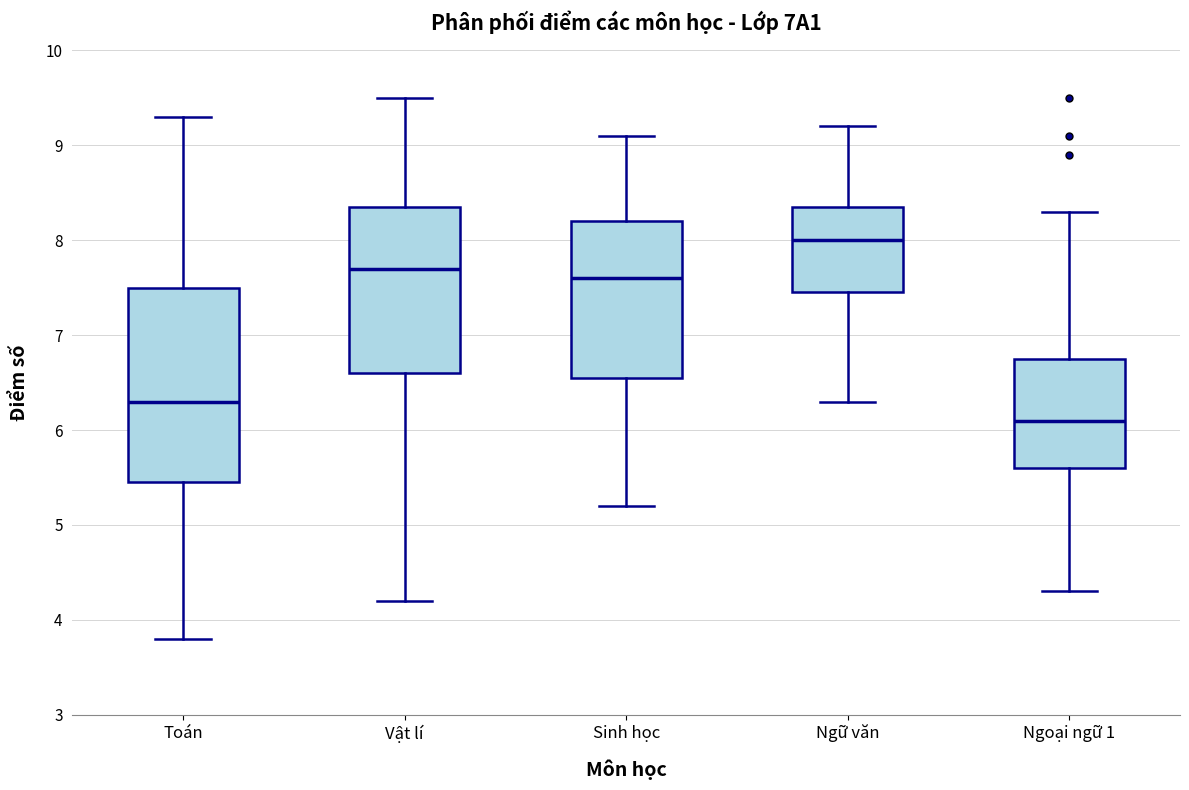

Reading left to right, read every box against the y-axis: the position of its median line, the range the box covers, and the ends of its whiskers. The values are not printed on the chart, so give them approximately, as read against the axis.

Toán: median 6.3, box 5.5 to 7.5, whiskers 3.8 to 9.3
Vật lí: median 7.7, box 6.6 to 8.4, whiskers 4.2 to 9.5
Sinh học: median 7.6, box 6.6 to 8.2, whiskers 5.2 to 9.1
Ngữ văn: median 8.0, box 7.5 to 8.4, whiskers 6.3 to 9.2
Ngoại ngữ 1: median 6.1, box 5.6 to 6.8, whiskers 4.3 to 8.3